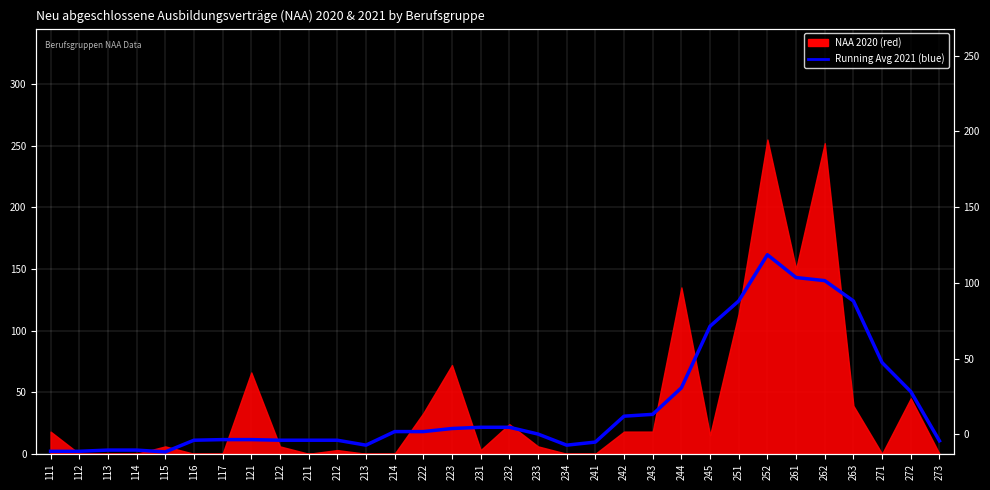

Reading left to right, what are all the values shown in this chart?

111=2.0	112=2.0	113=3.0	114=3.0	115=1.5	116=11.0	117=11.5	121=11.5	122=11.0	211=11.0	212=11.0	213=7.0	214=18.0	222=18.0	223=20.5	231=21.5	232=21.5	233=16.0	234=7.0	241=9.5	242=30.5	243=32.0	244=53.5	245=103.5	251=124.0	252=161.5	261=143.0	262=140.5	263=124.0	271=74.0	272=50.5	273=10.5